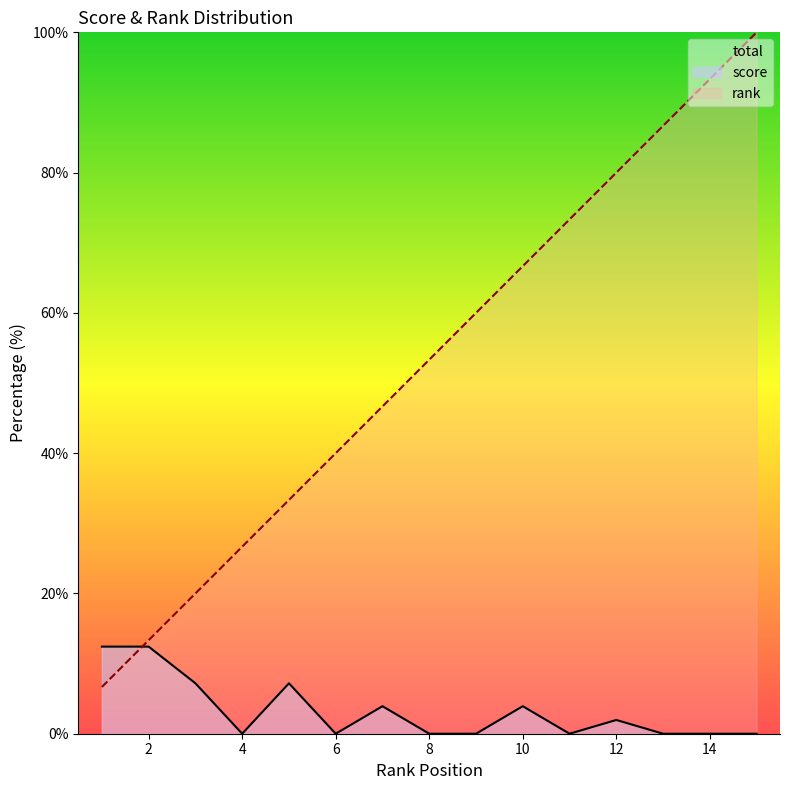

The score series shows 17.1 at 1. True or false?

False